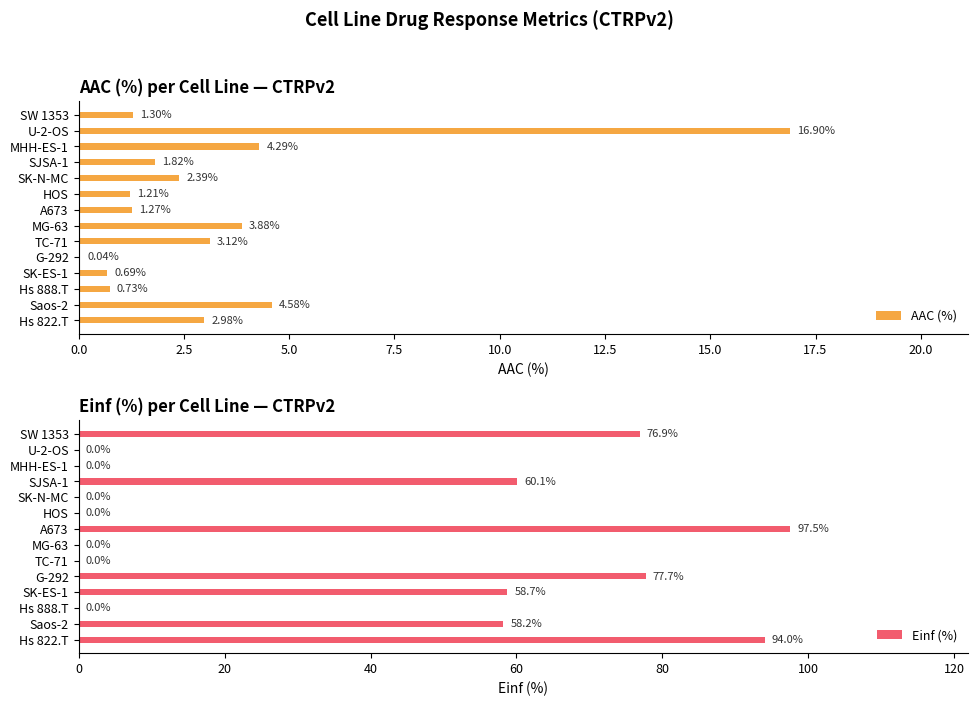

What is the sum of the AAC (%) values at SW 1353 and A673?

2.6